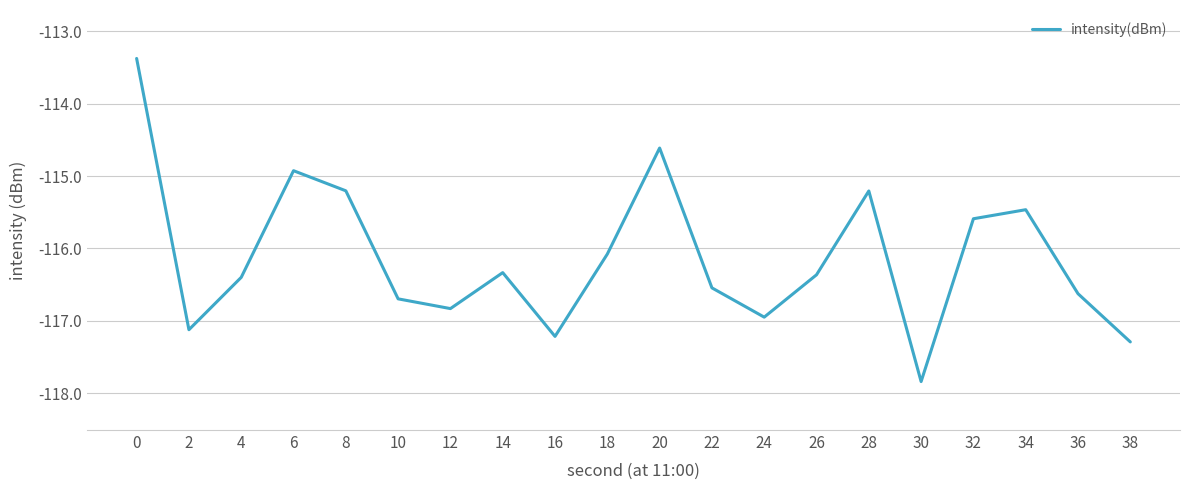

How many lines are shown in the chart?

1